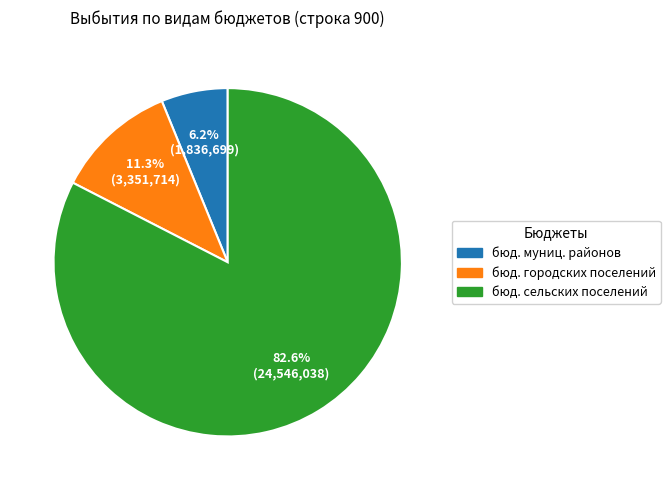

Rank the categories by value from highest to lowest.

бюд. сельских поселений, бюд. городских поселений, бюд. муниц. районов